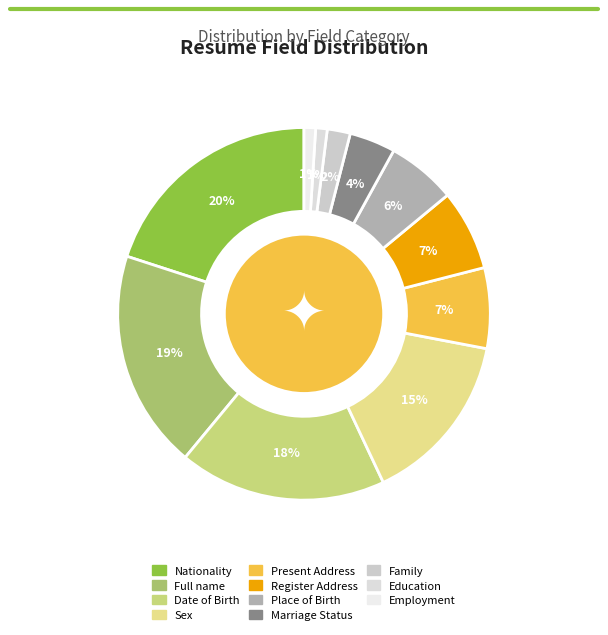

Is it true that Present Address is 18% of the pie?

False